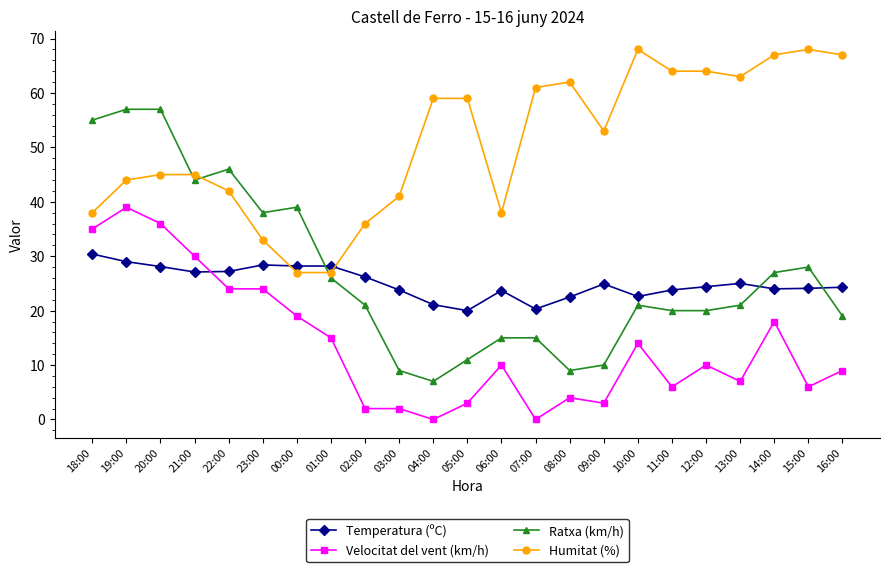

True or false: Ratxa (km/h) and Velocitat del vent (km/h) cross at least once.

False